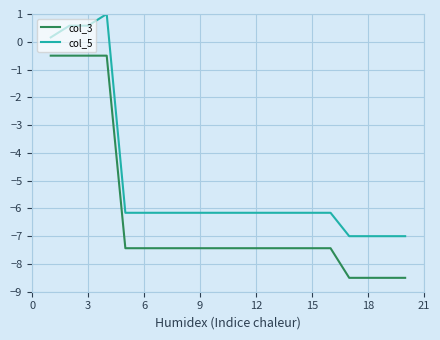

What is the maximum value shown in the chart?

1.0